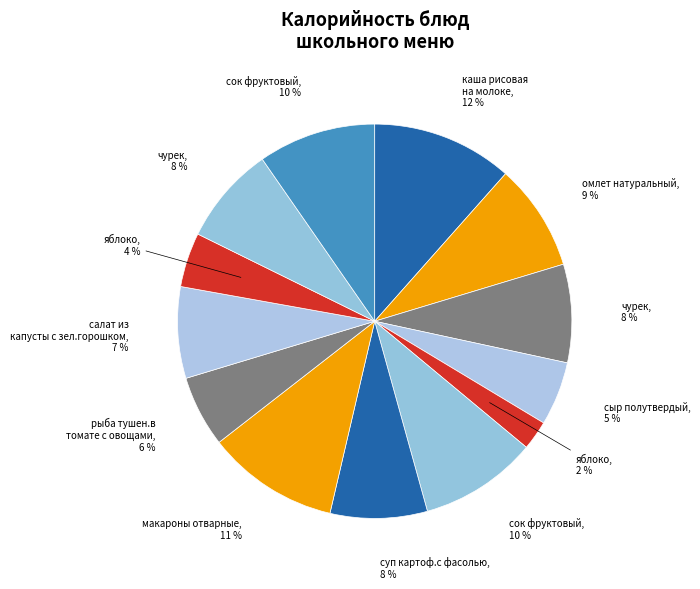

How many slices are in this pie chart?

13